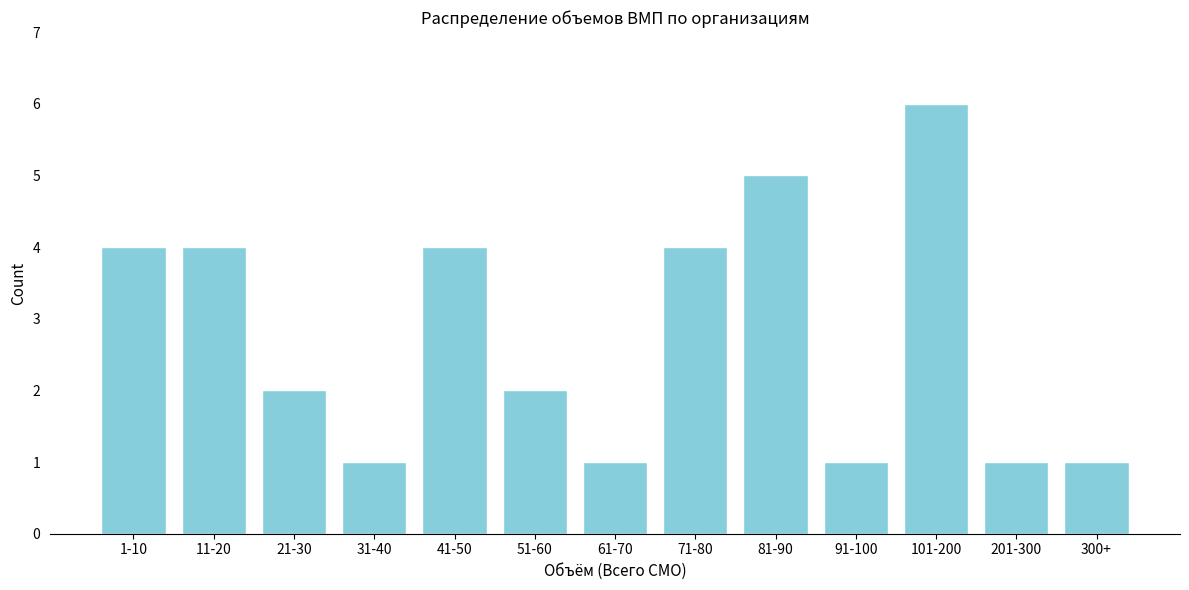

Reading left to right, extract all data points from this chart.

4	4	2	1	4	2	1	4	5	1	6	1	1